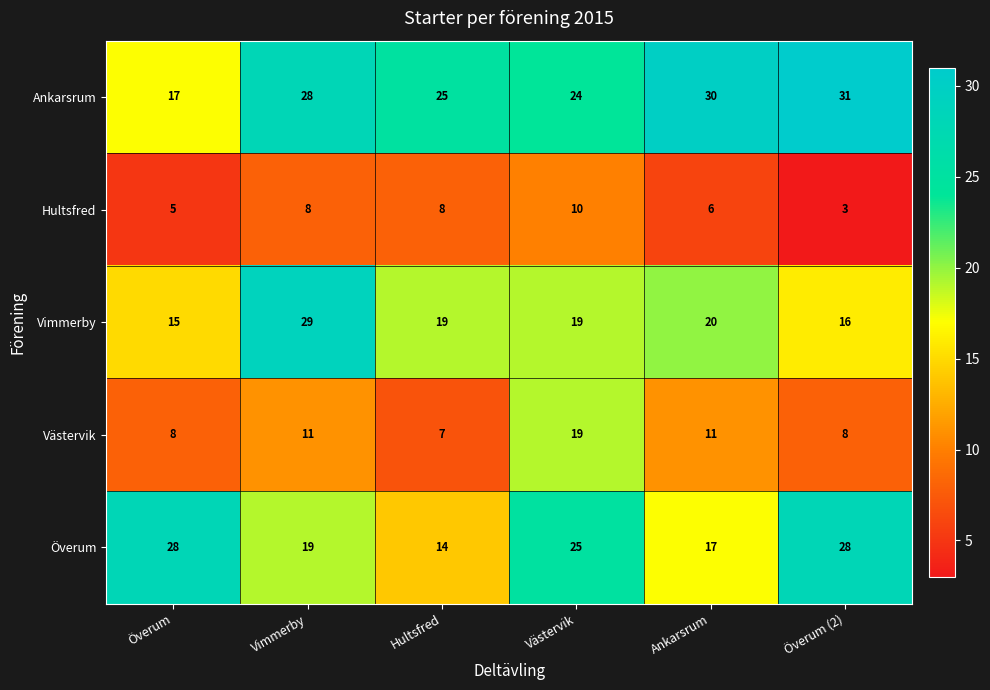

Rank the series by their maximum value, from lowest to highest.

Hultsfred, Västervik, Överum, Vimmerby, Ankarsrum